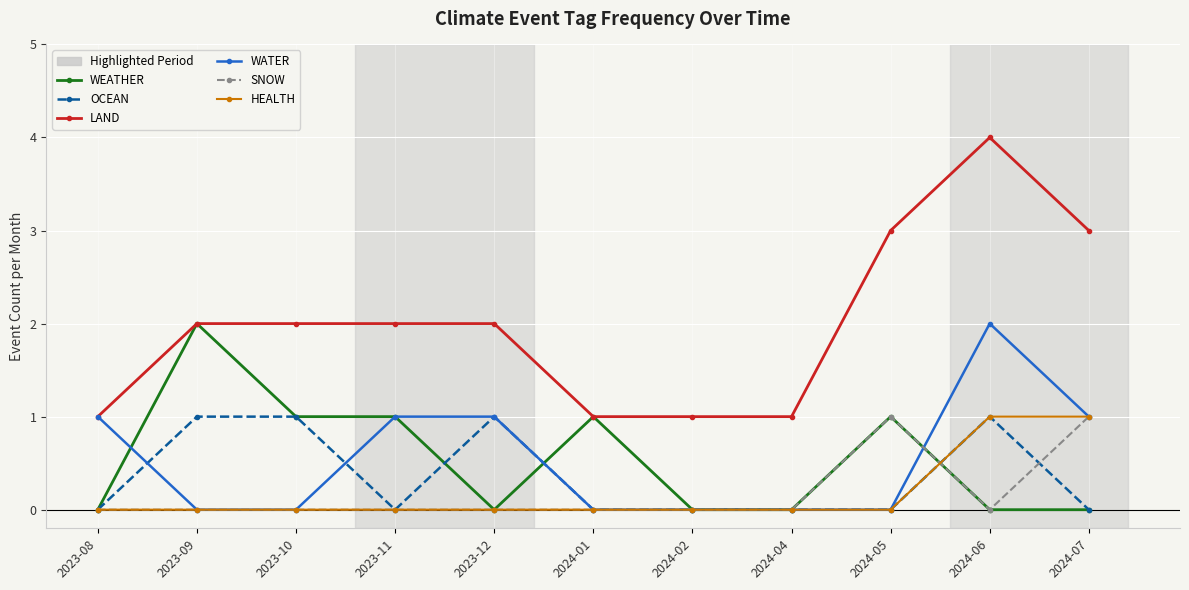

What is the spread (max minus min) of values at 2023-12?

2